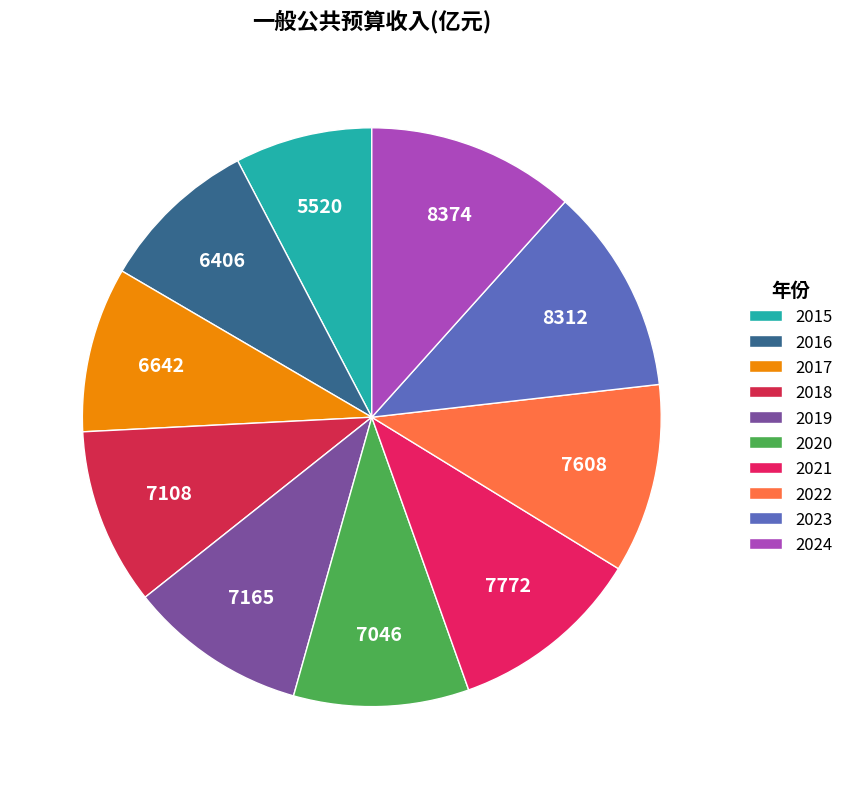

Which slice is the largest?

2024